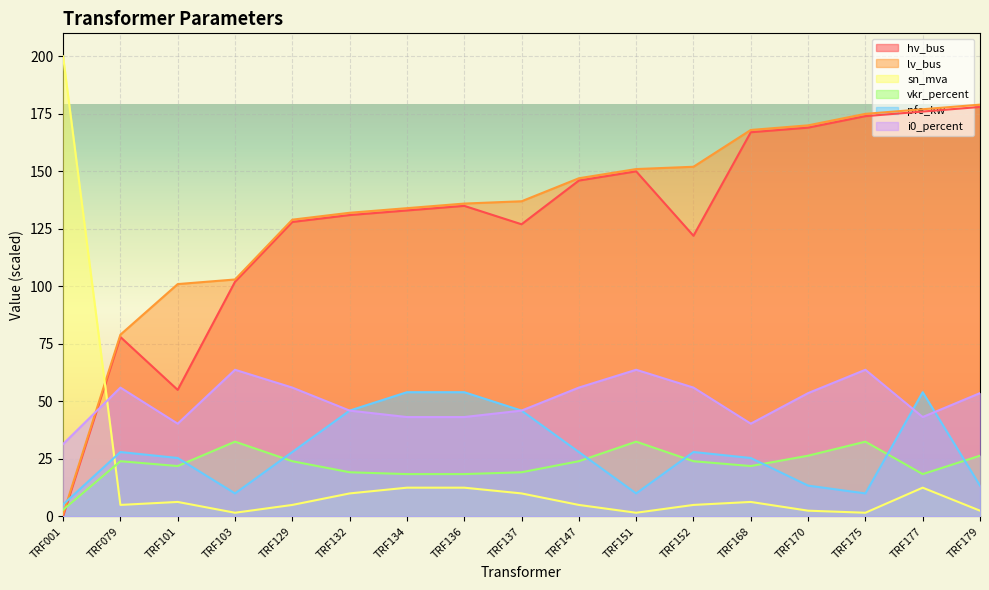

At which category does pfe_kw reach its first local valley?

TRF103